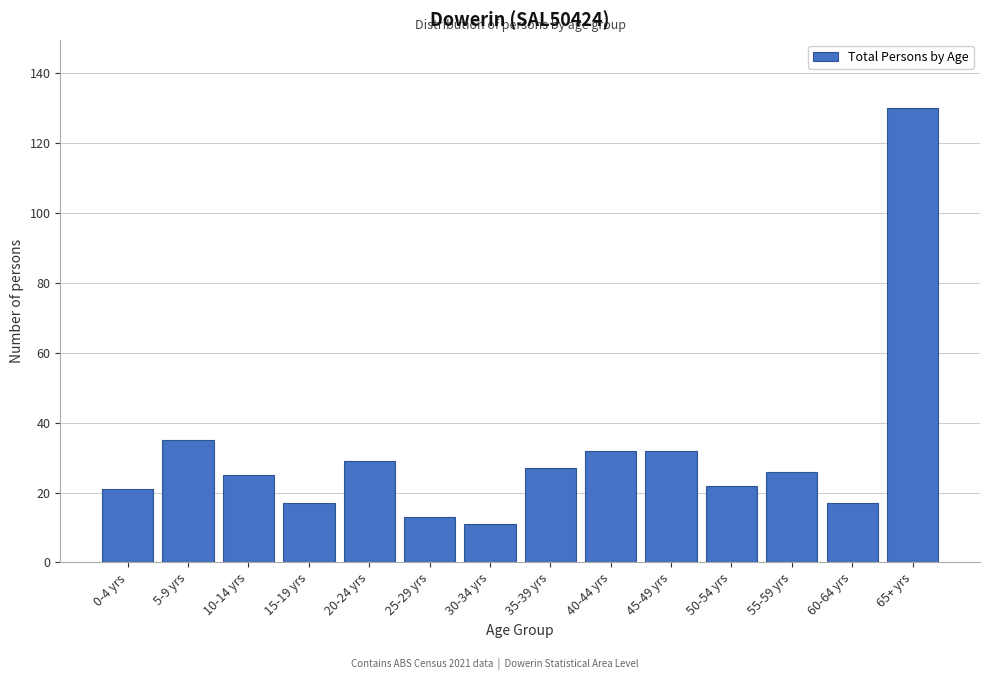

Reading left to right, what are all the values shown in this chart?

0-4 yrs=21	5-9 yrs=35	10-14 yrs=25	15-19 yrs=17	20-24 yrs=29	25-29 yrs=13	30-34 yrs=11	35-39 yrs=27	40-44 yrs=32	45-49 yrs=32	50-54 yrs=22	55-59 yrs=26	60-64 yrs=17	65+ yrs=130